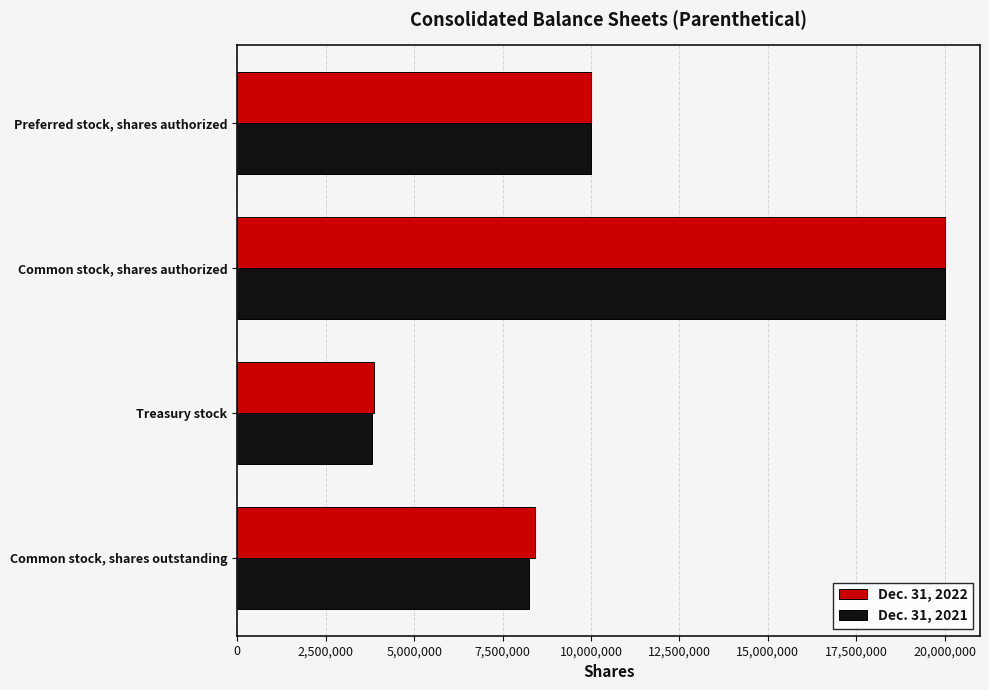

What is the sum of the Dec. 31, 2021 values at Common stock, shares authorized and Common stock, shares outstanding?

28235740